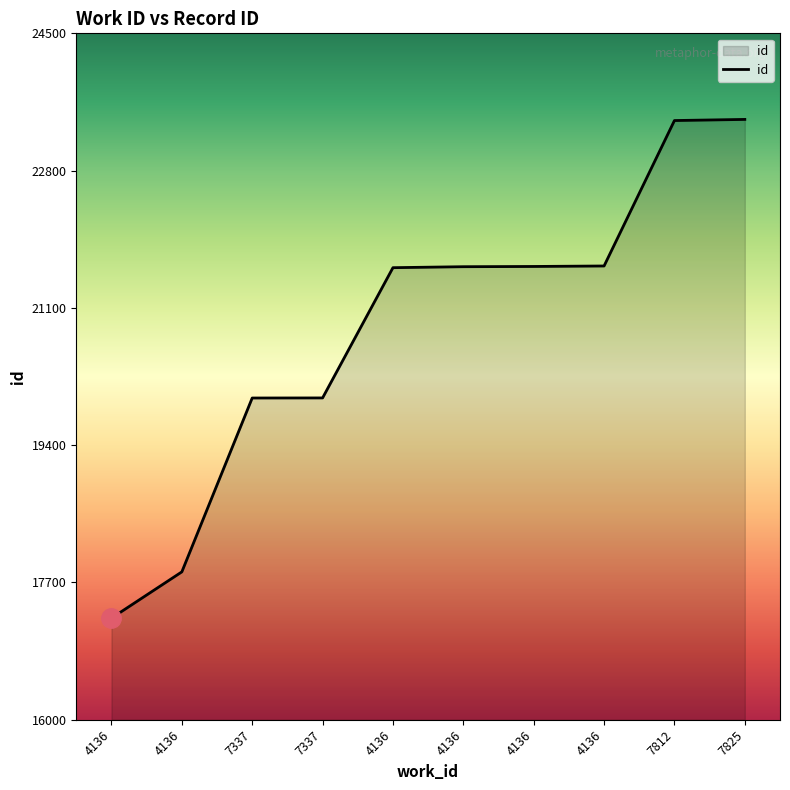

Reading left to right, transcribe all the data shown in this chart.

17258	17831	19984	19985	21598	21610	21613	21619	23420	23434